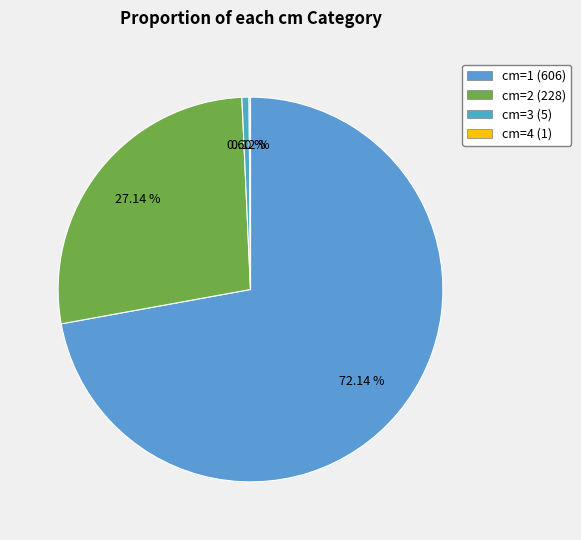

To the nearest percent, what is the average slice percentage?

25%